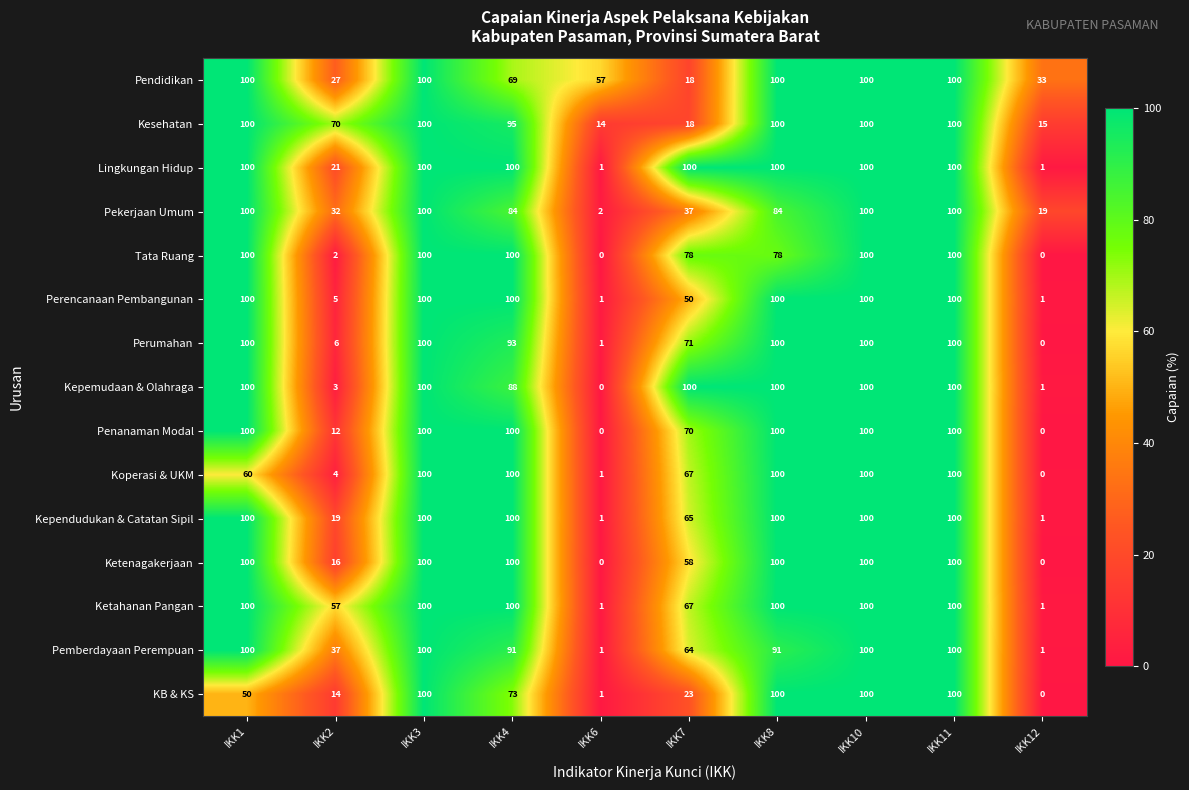

How many categories are shown in the chart?

10